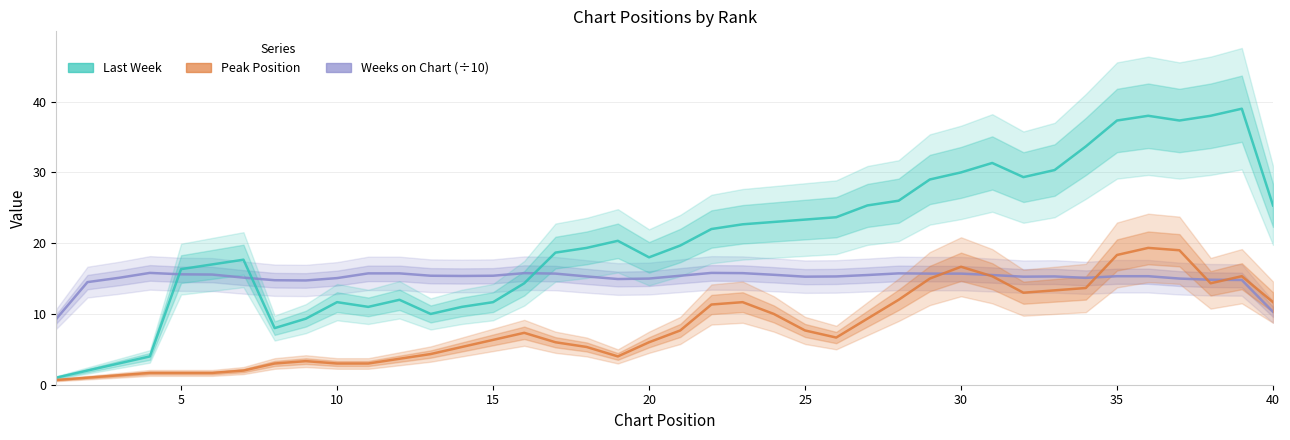

What is the greatest value displayed?

39.0